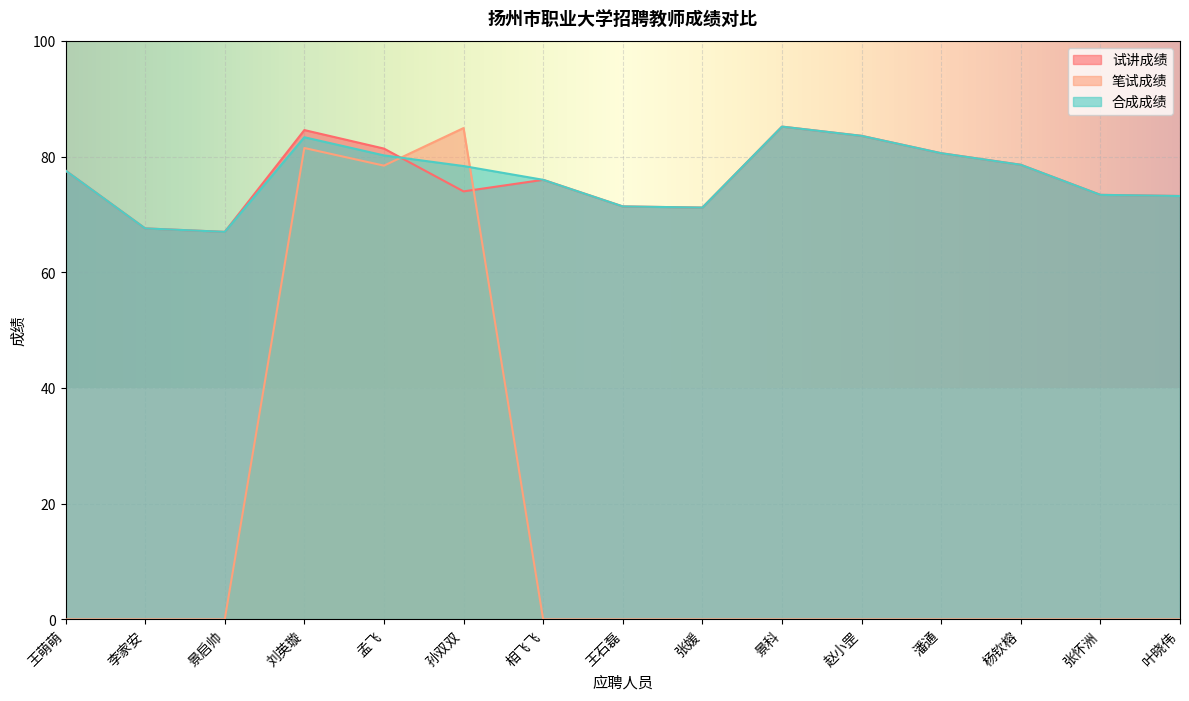

Where do 笔试成绩 and 合成成绩 first cross each other?

孟飞 and 孙双双